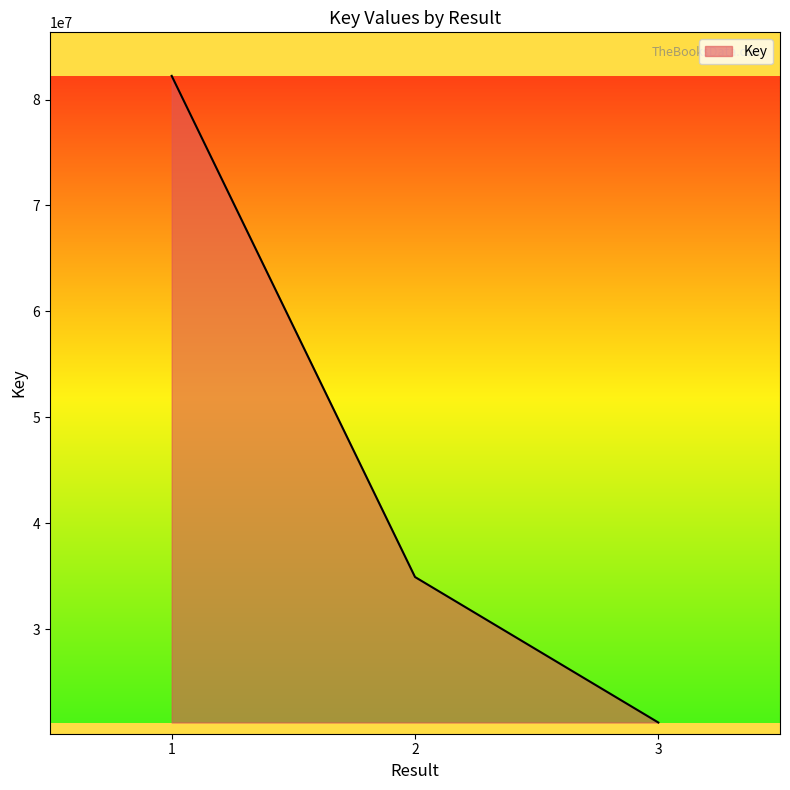

What is the sum of all values?

138324437